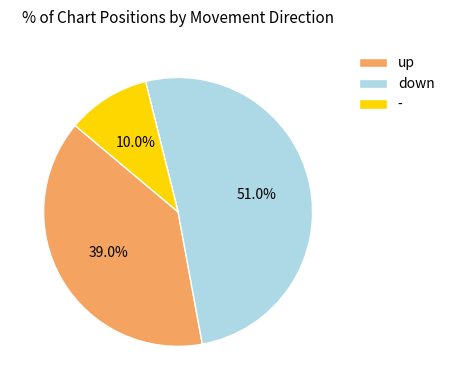

Which slice is the largest?

down